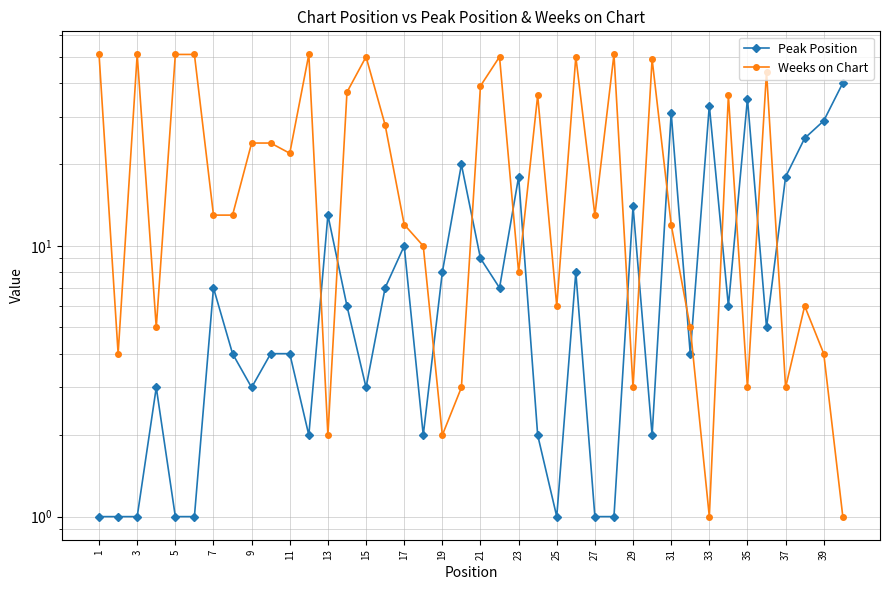

Between 31 and 13, which is larger?

31